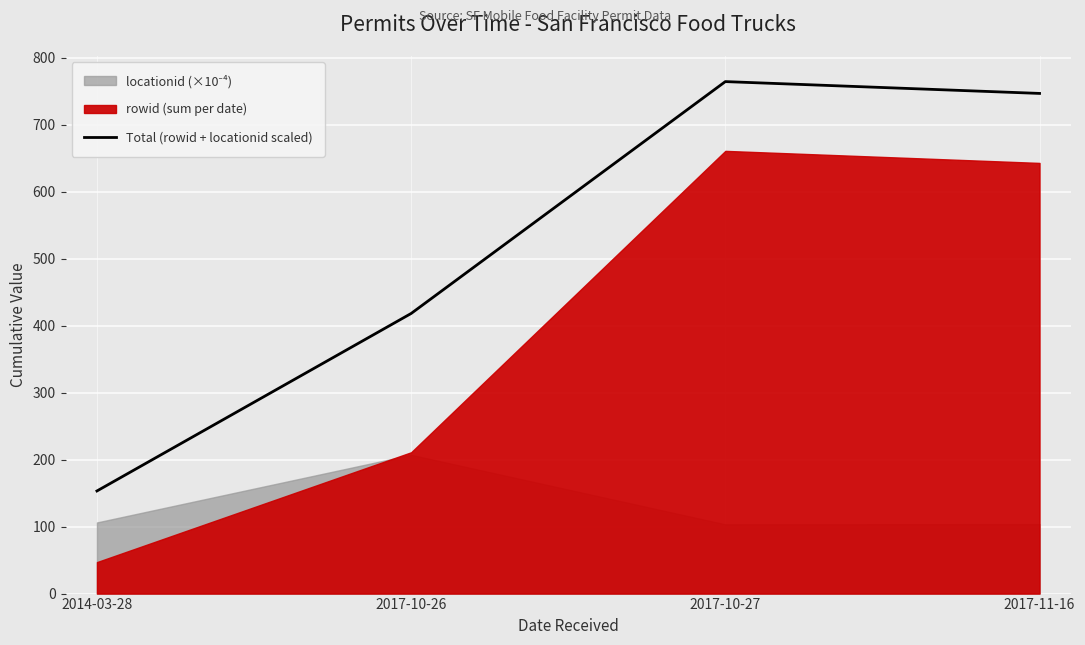

Approximately how many times larger is the value at 2014-03-28 compared to 2017-11-16?

0.2